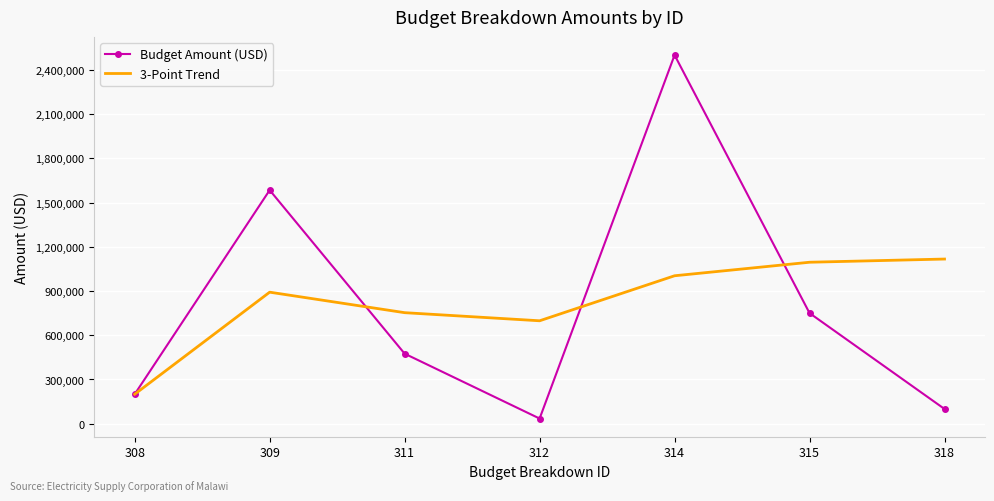

What is the approximate value of 3-Point Trend at 309?

892000.0